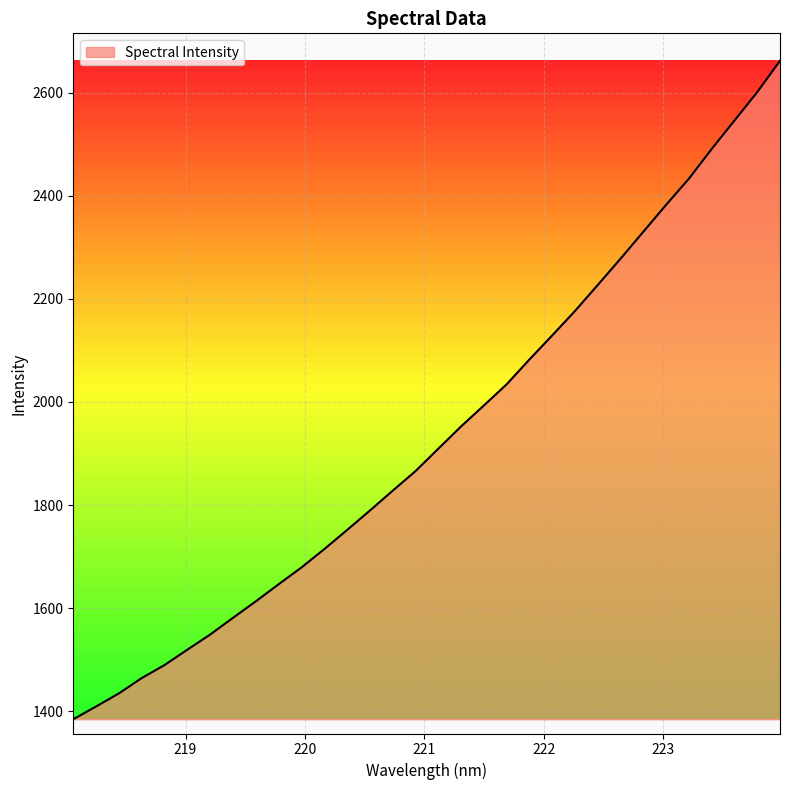

What is the maximum value shown in the chart?

2661.8